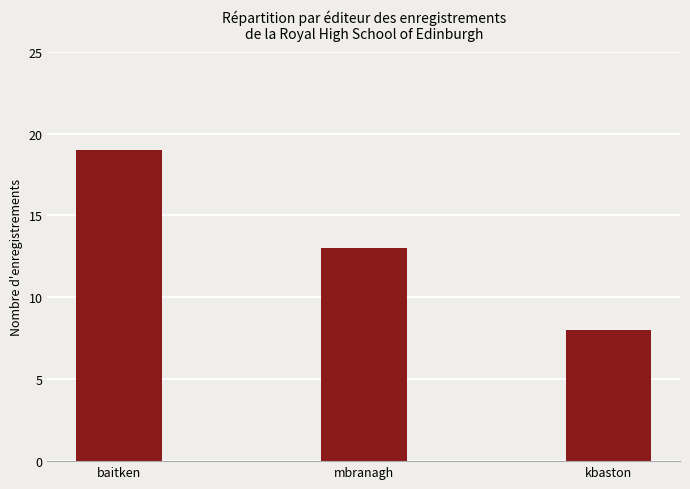

List the labels in order of value, smallest first.

kbaston, mbranagh, baitken